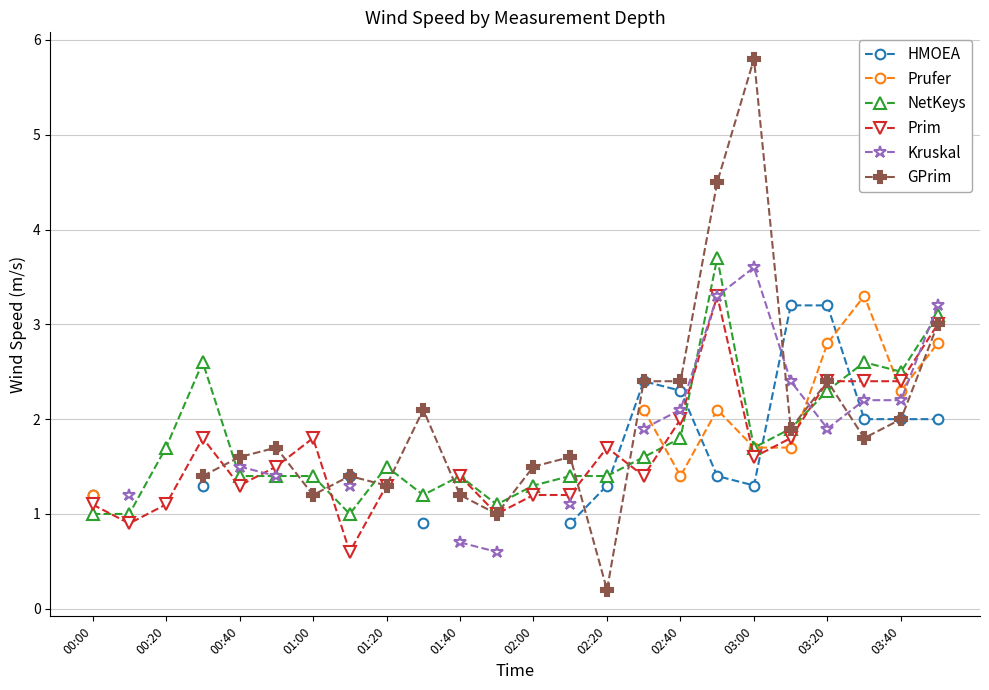

Which series ends up on top after the final intersection of Kruskal and NetKeys?

Kruskal